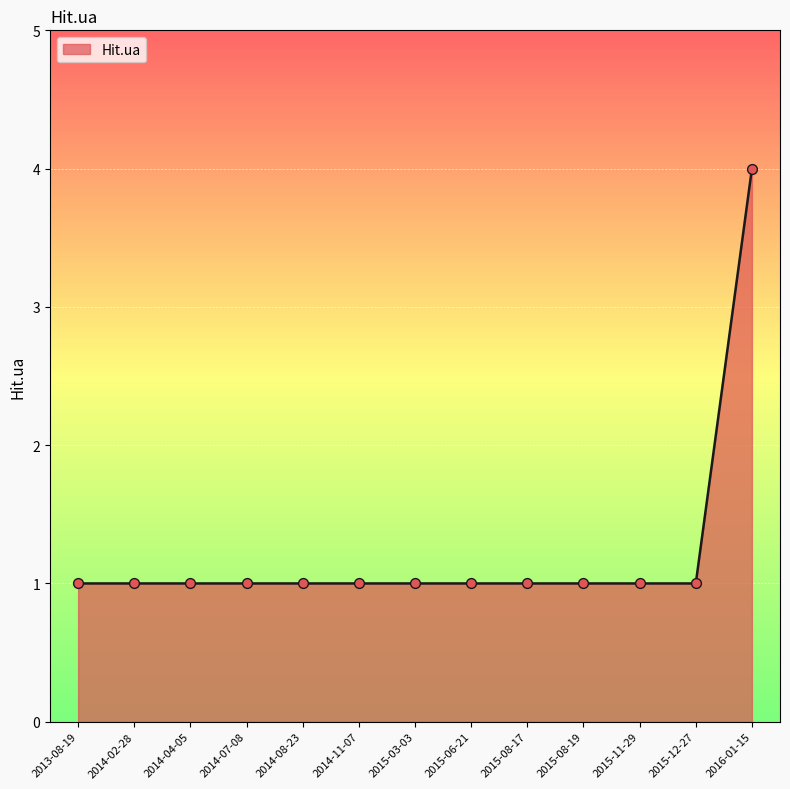

Approximately how many times larger is the value at 2015-06-21 compared to 2015-08-19?

1.0